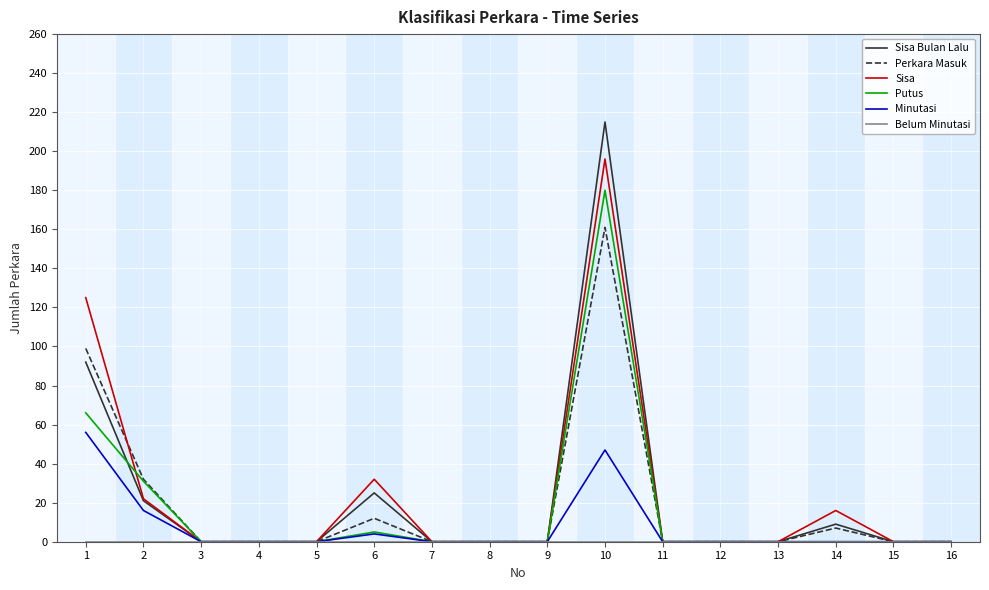

Which label corresponds to the largest value in the chart?

10